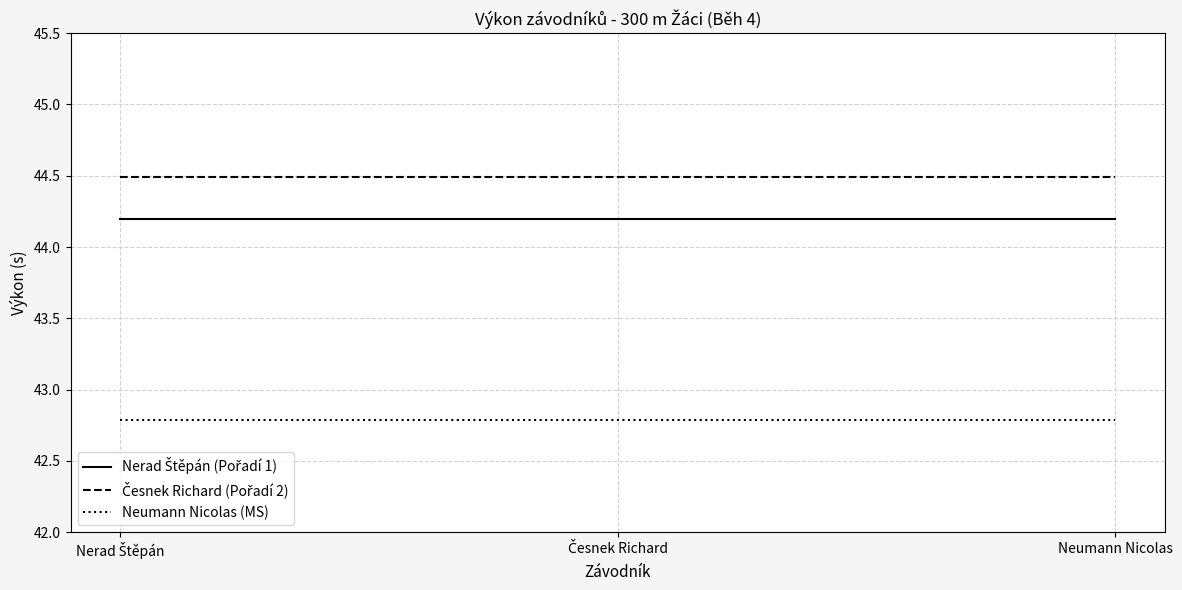

What is the greatest value displayed?

44.5